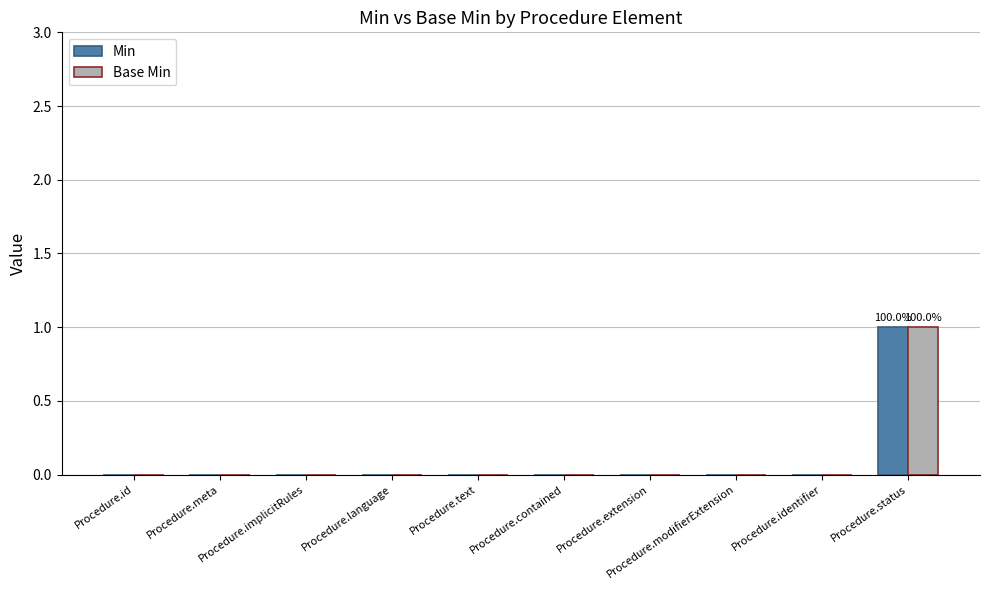

What are all the series names shown in the legend?

Min, Base Min